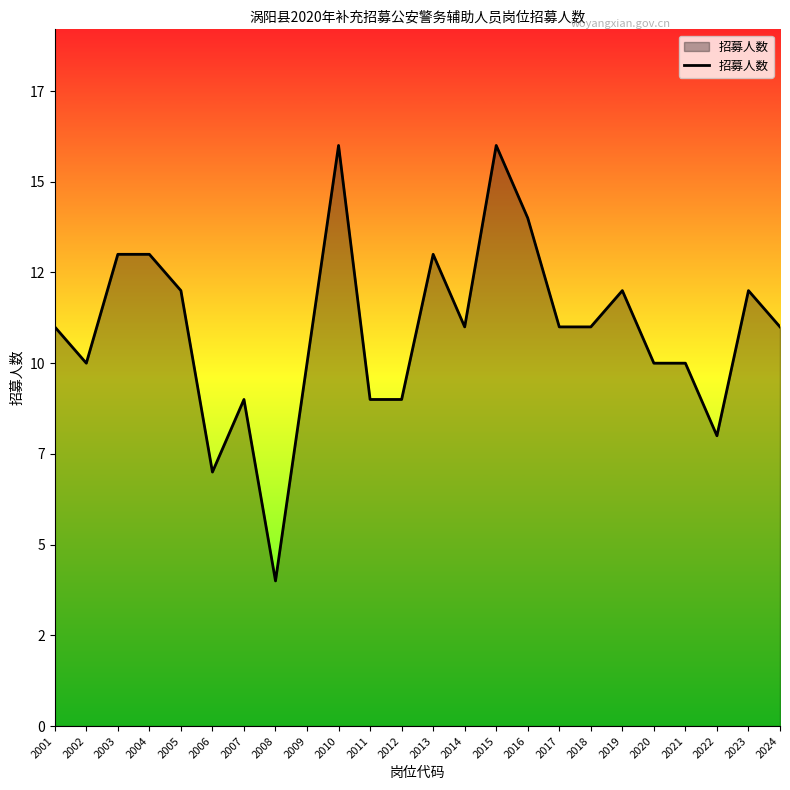

Does the chart display data point markers on the line(s)?

No